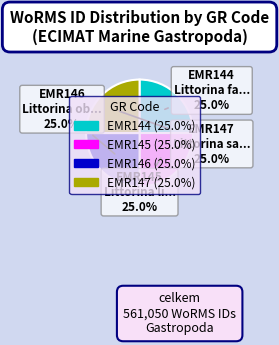

Is there any slice that represents more than half of the pie?

No